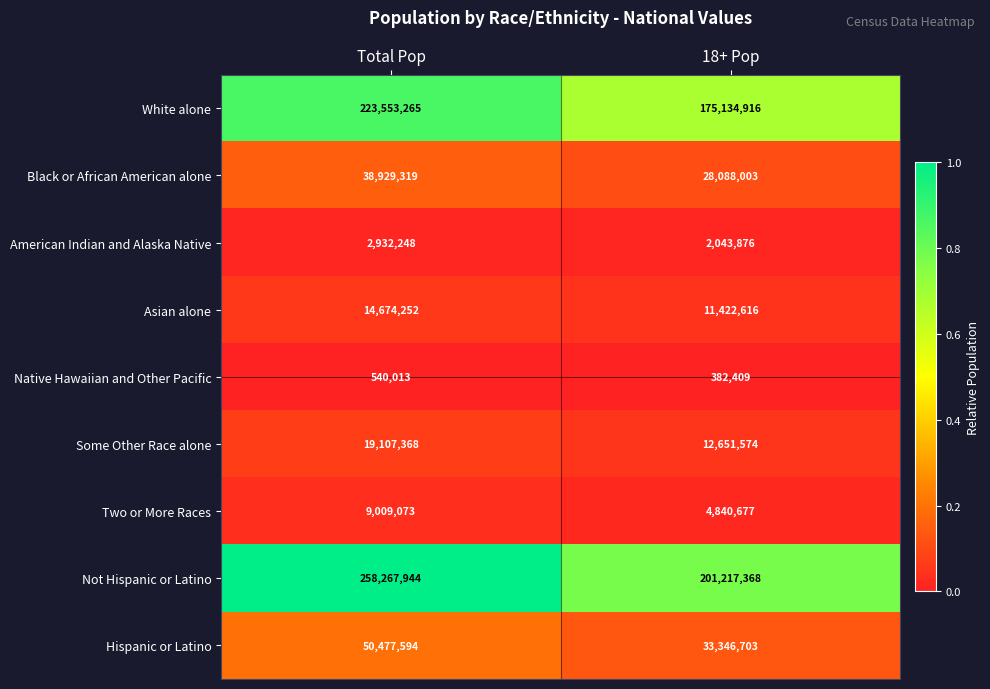

How many distinct data groups are displayed?

9